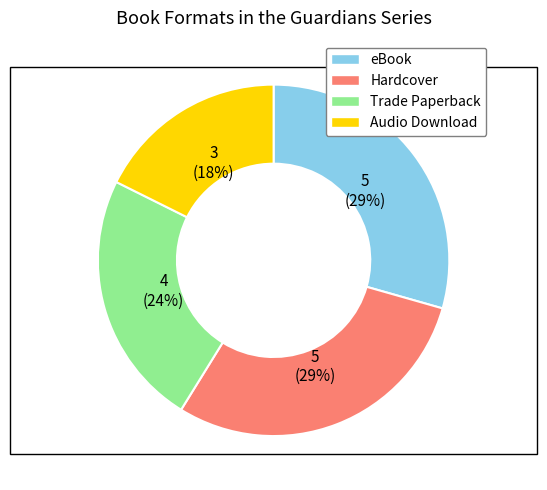

Count the number of slices in the pie.

4